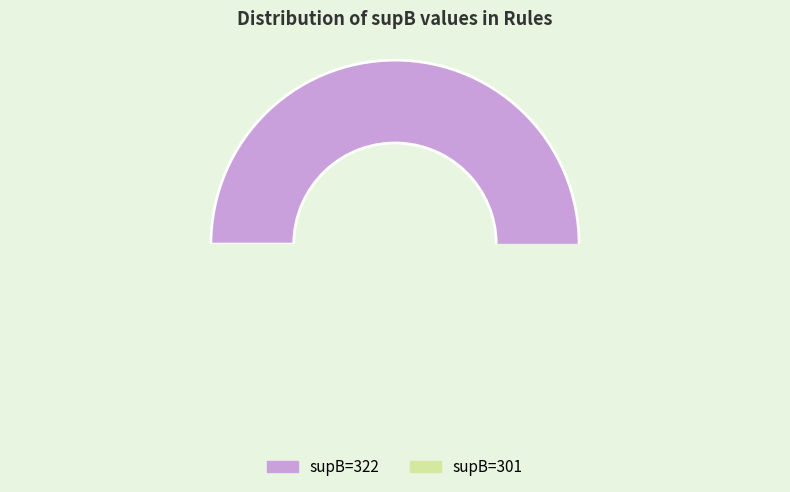

How many segments does this pie chart have?

2